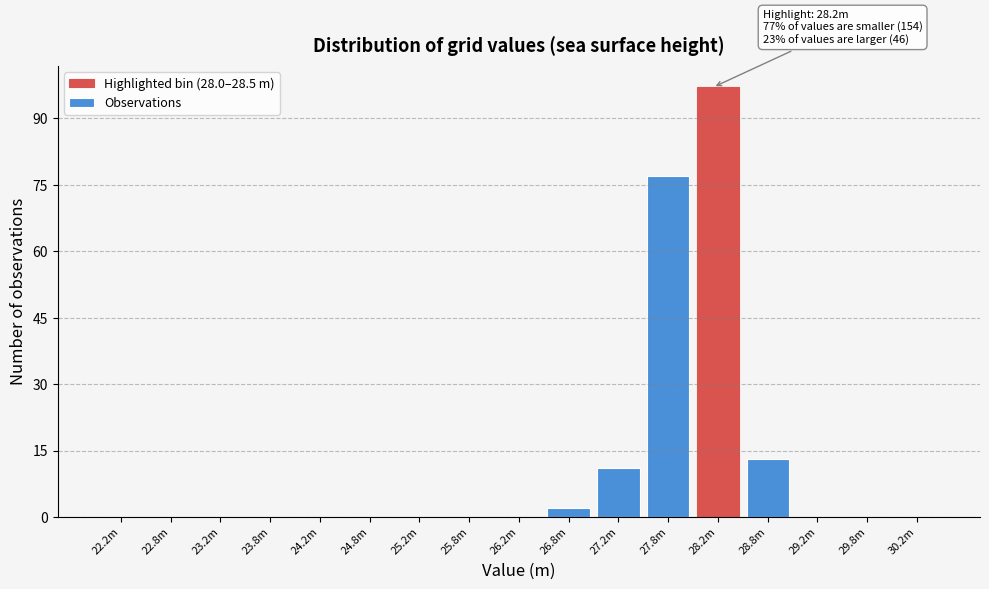

Reading right to left, list all the values displayed in this chart.

30.2m=0	29.8m=0	29.2m=0	28.8m=13	28.2m=97	27.8m=77	27.2m=11	26.8m=2	26.2m=0	25.8m=0	25.2m=0	24.8m=0	24.2m=0	23.8m=0	23.2m=0	22.8m=0	22.2m=0